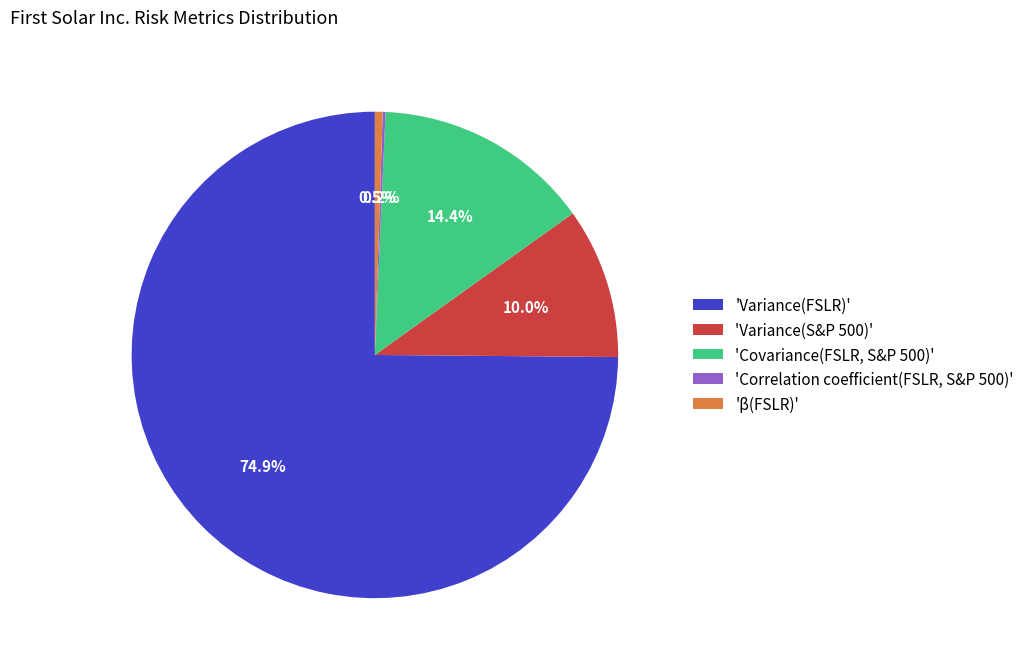

Do 'Variance(S&P 500)' and 'Variance(FSLR)' together represent more than half of the pie?

Yes